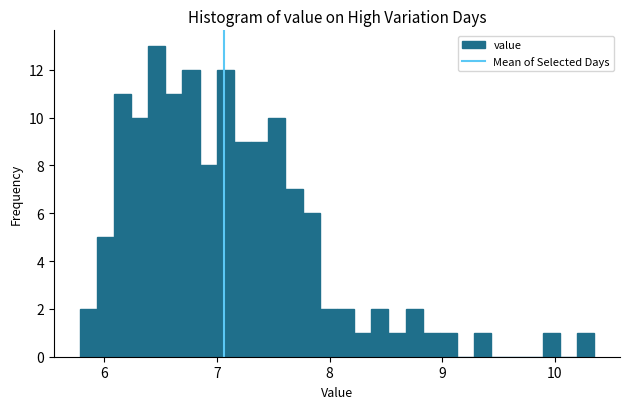

Read against the x-axis, roughly where is the centre of the tallest bar?

6.5